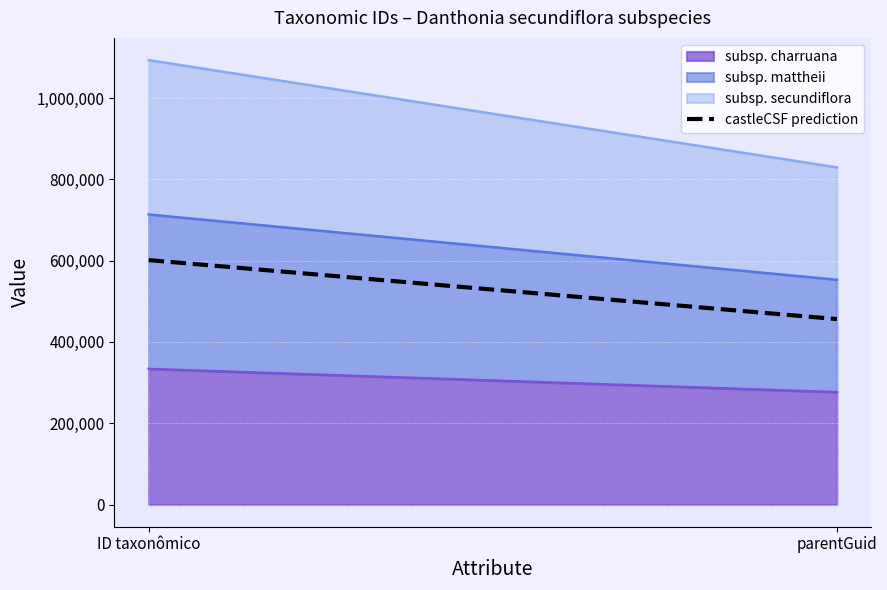

What is the change in value from ID taxonômico to parentGuid?

-145198.9